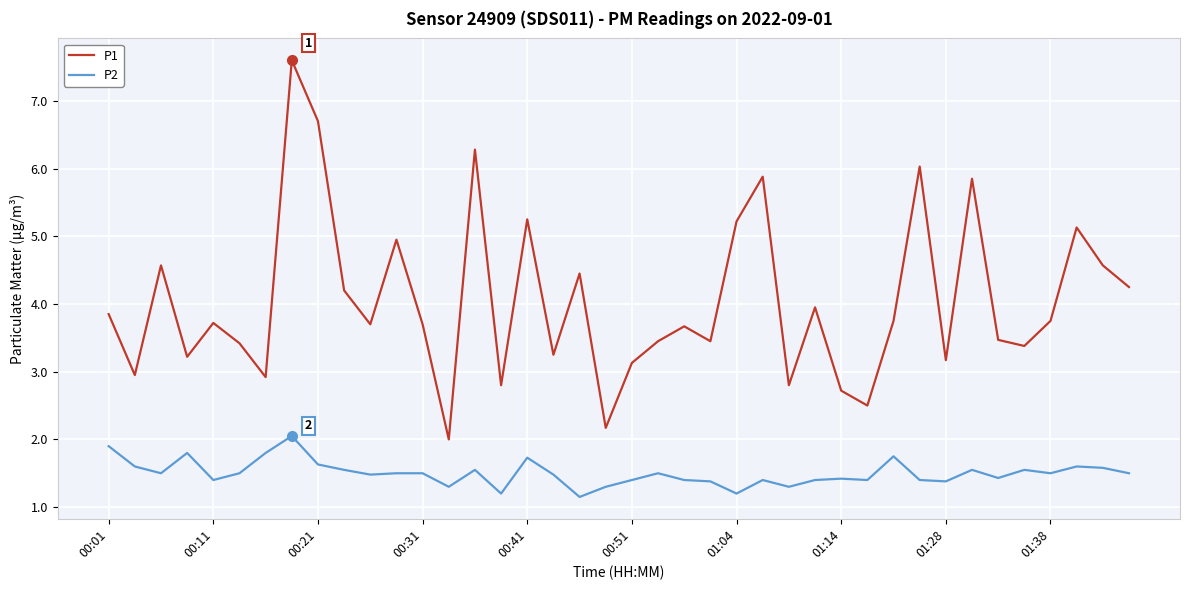

What is the difference between the maximum and minimum values in the P2 series?

0.9